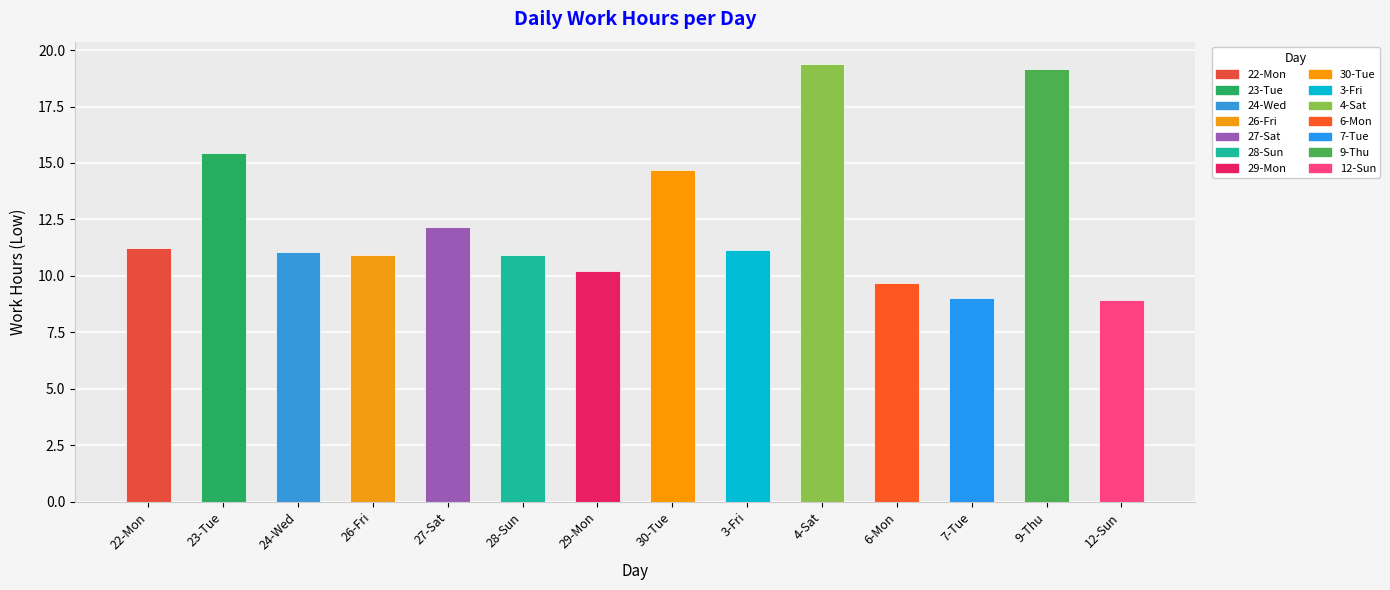

What is the difference between the maximum and minimum values in the Low (Work Hours) series?

10.5